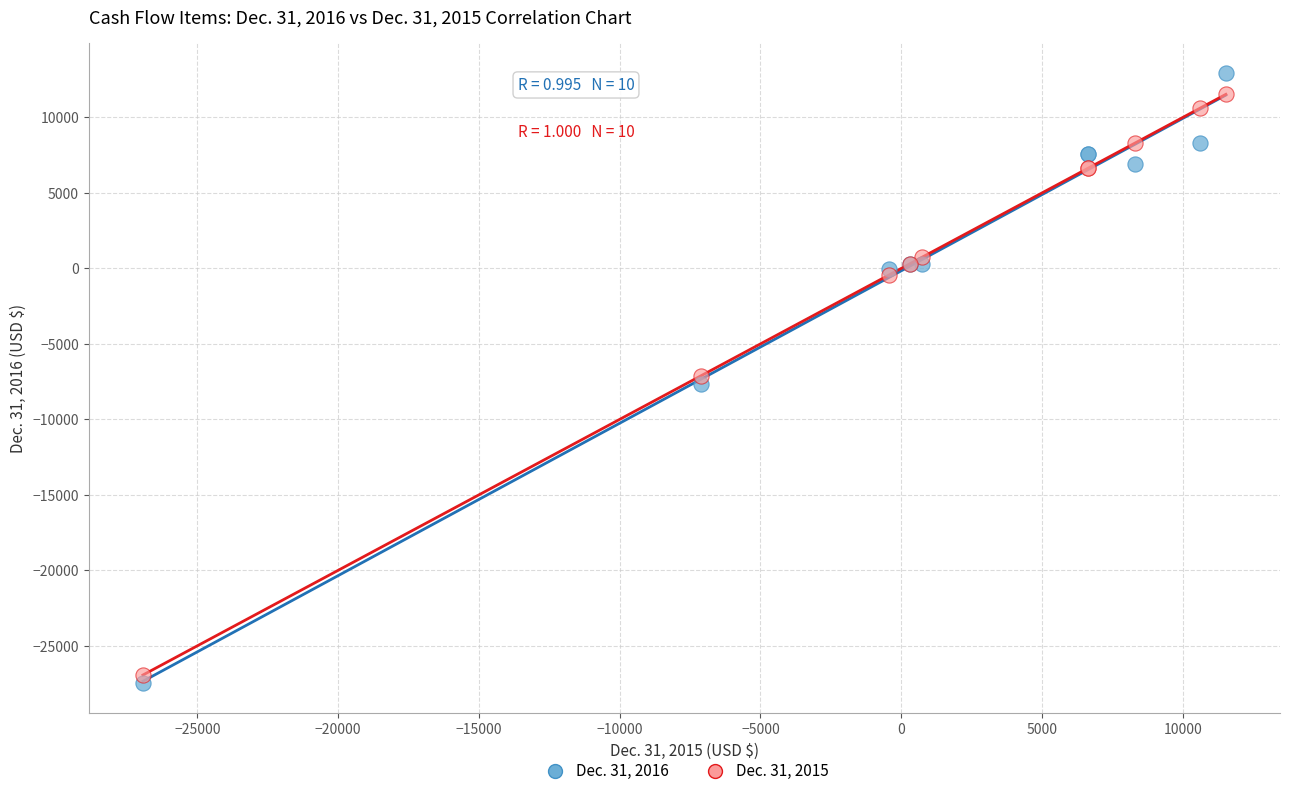

What are all the series names shown in the legend?

Dec. 31, 2016, Dec. 31, 2015